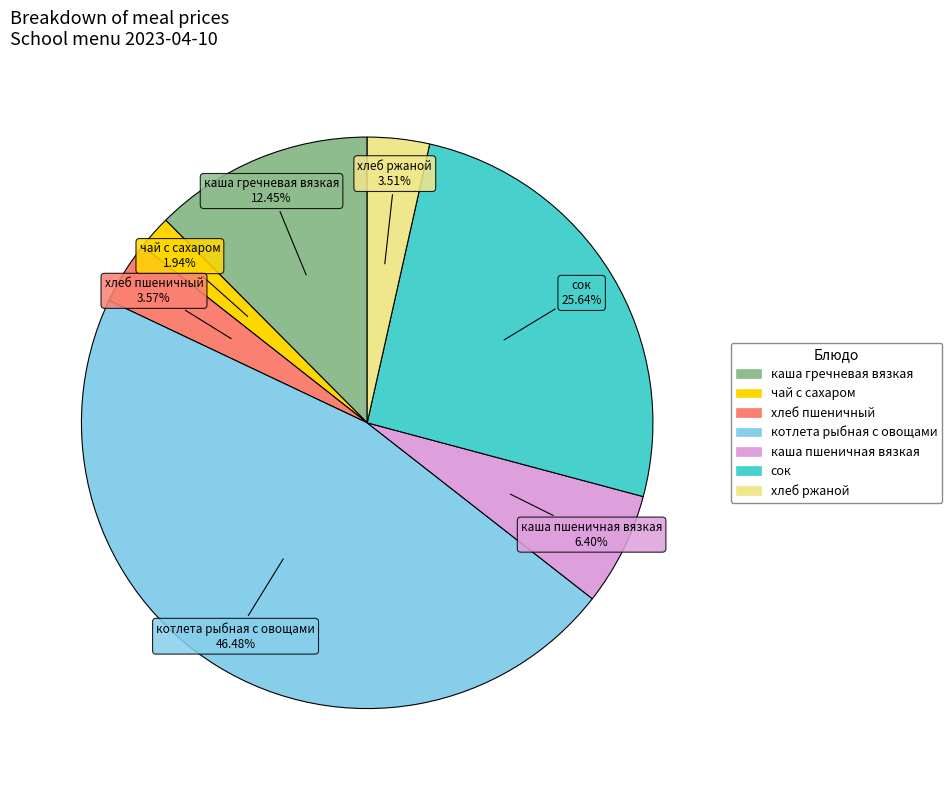

Which slice is the smallest?

чай с сахаром